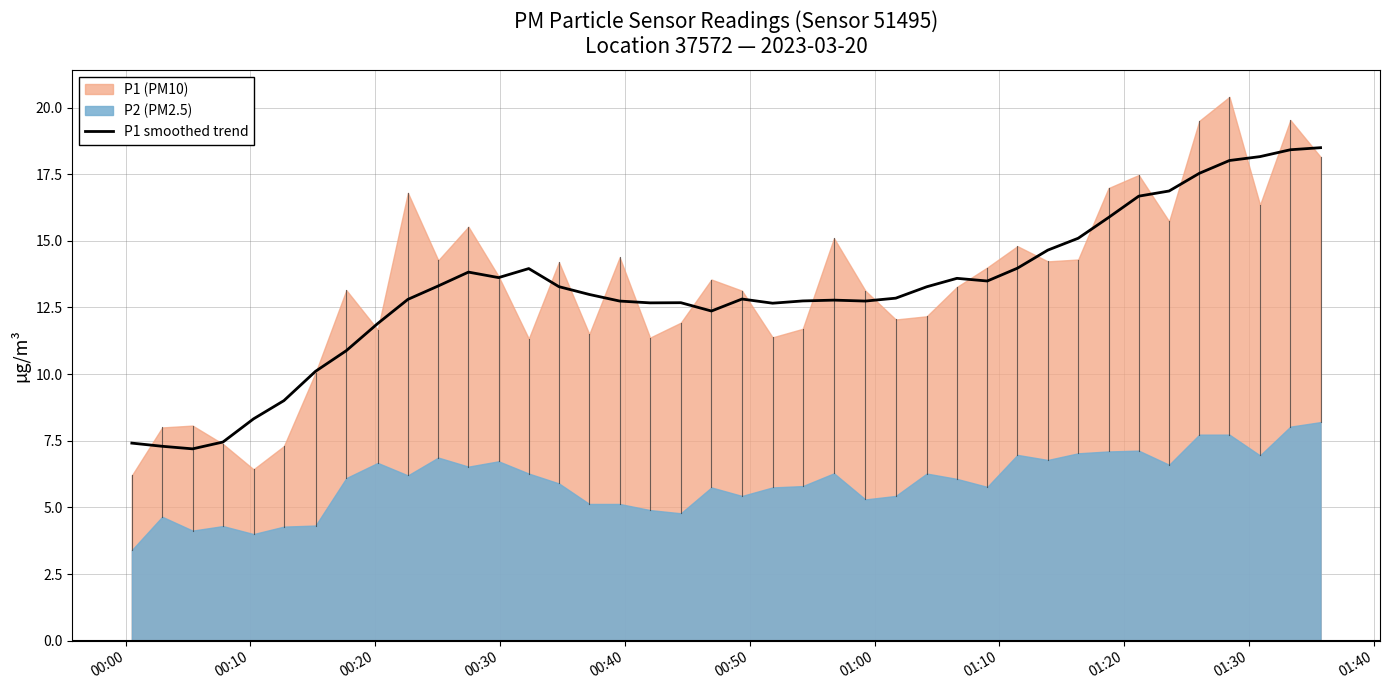

What is the minimum value for P1 smoothed trend?

7.2